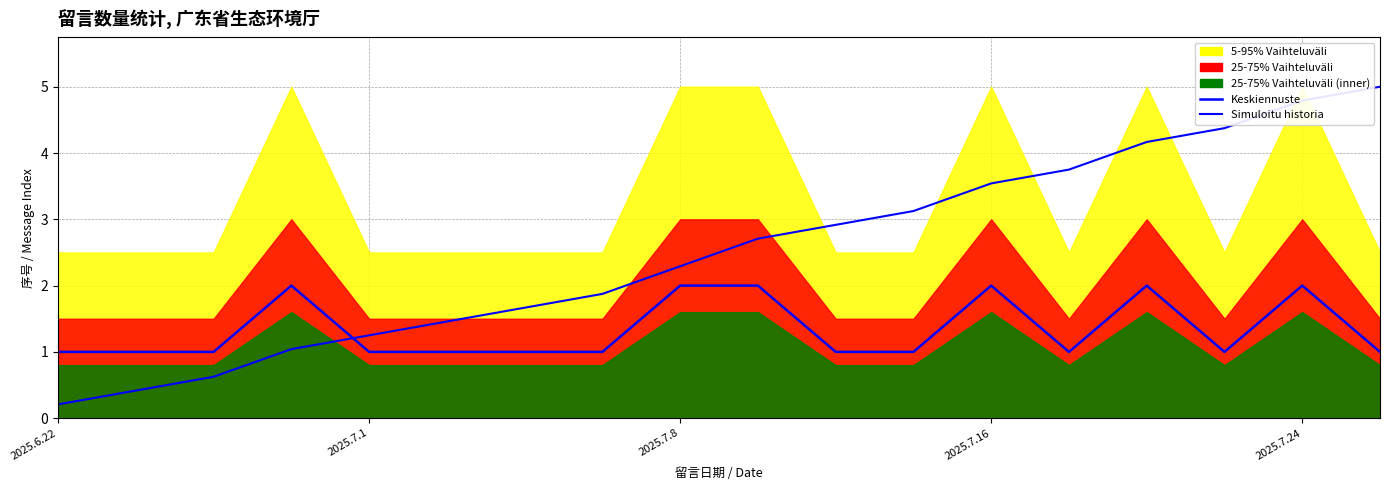

What is the smallest value displayed?

0.2